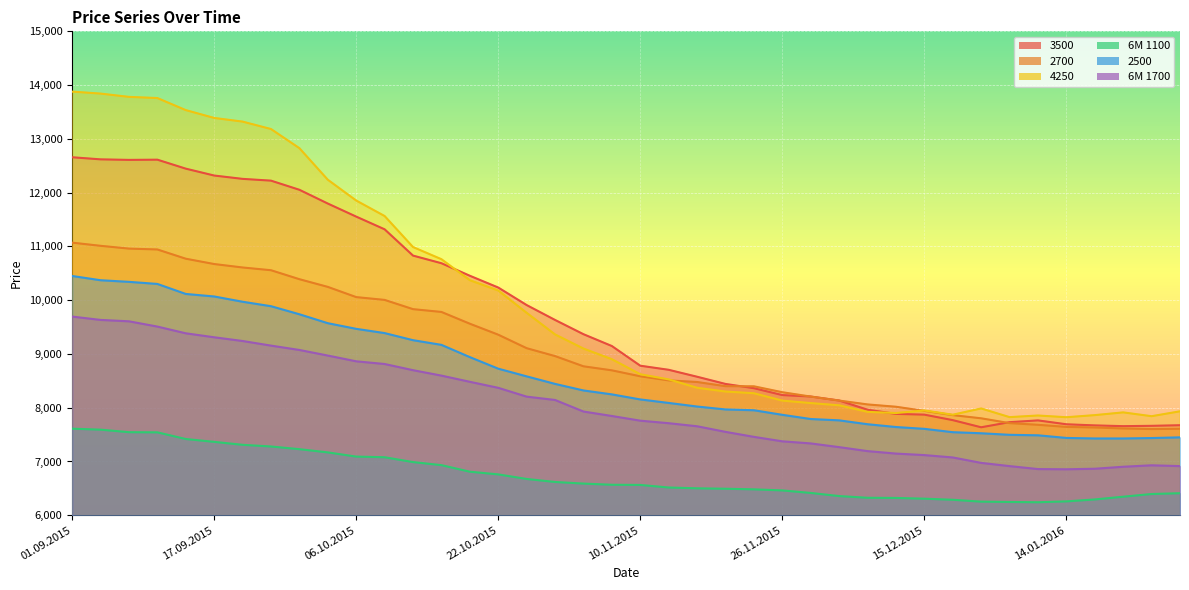

What value does the 6M 1100 series have at 17.12.2015?

6288